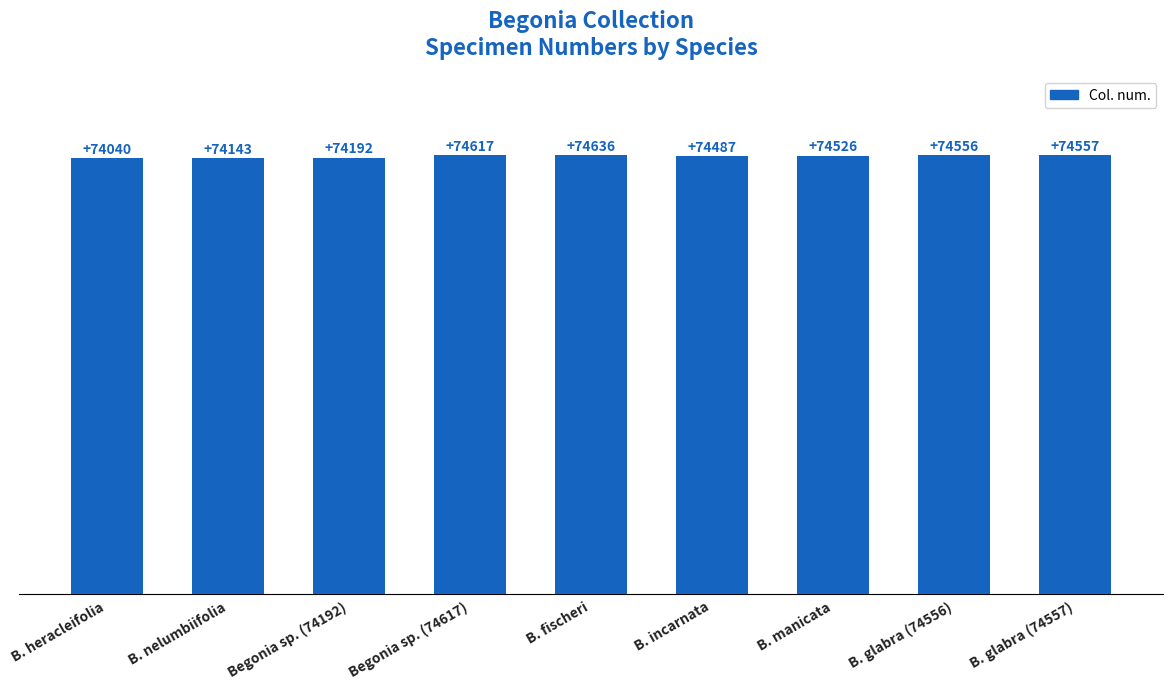

What is the label of the 2nd bar from the left?

B. nelumbiifolia